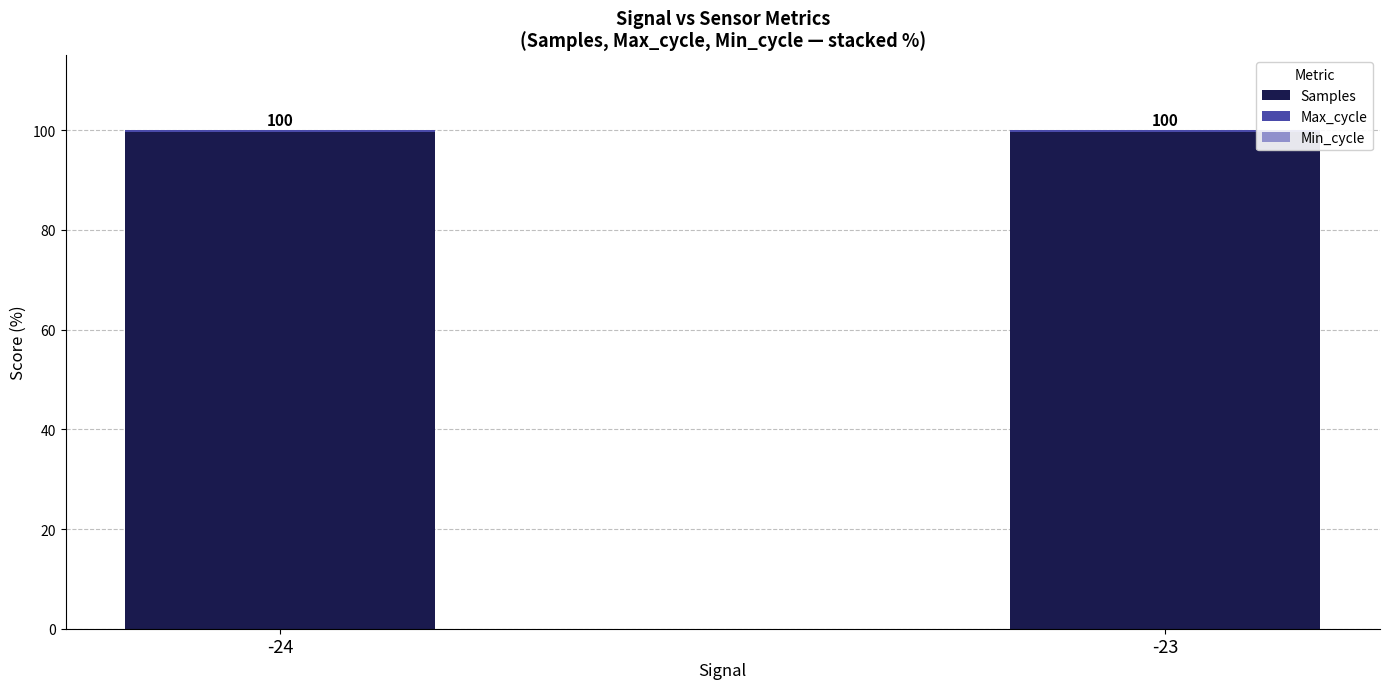

What is the total value across all series at -23?

100.0